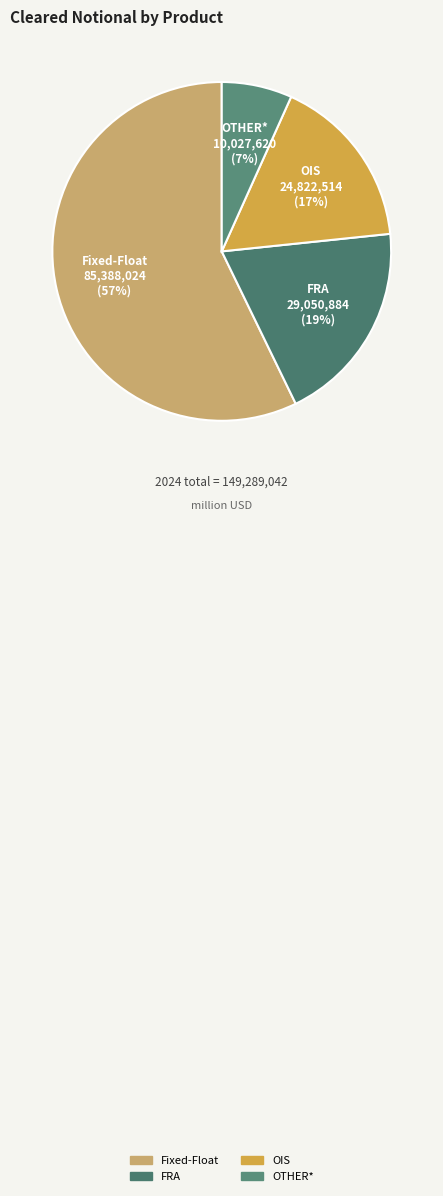

Is there any slice that represents more than half of the pie?

Yes